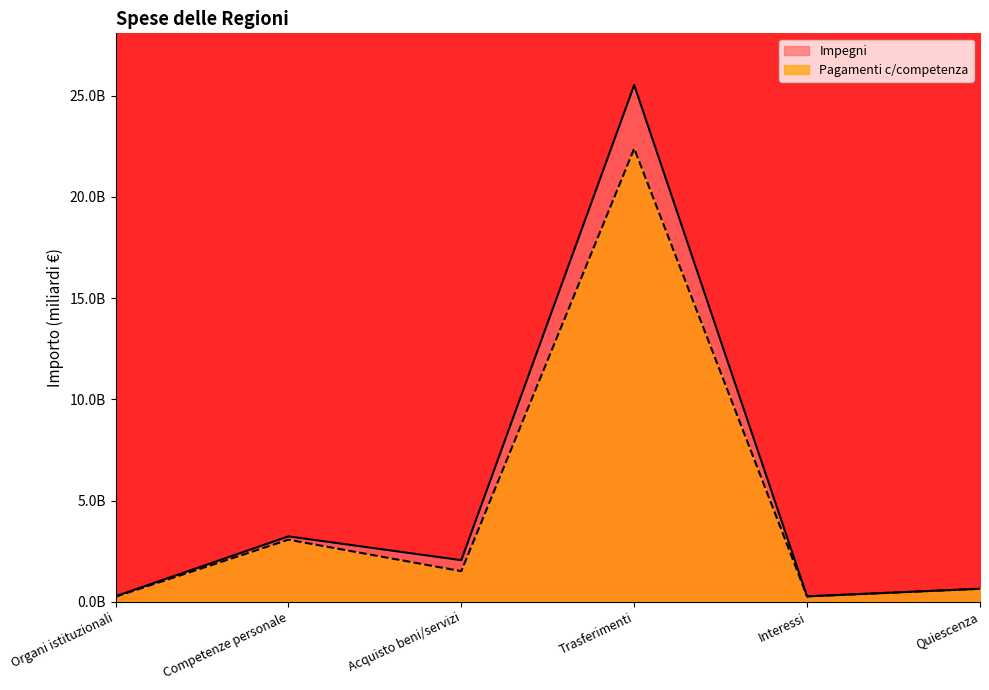

True or false: Pagamenti c/competenza has a value of 1.5 at Acquisto beni/servizi.

True